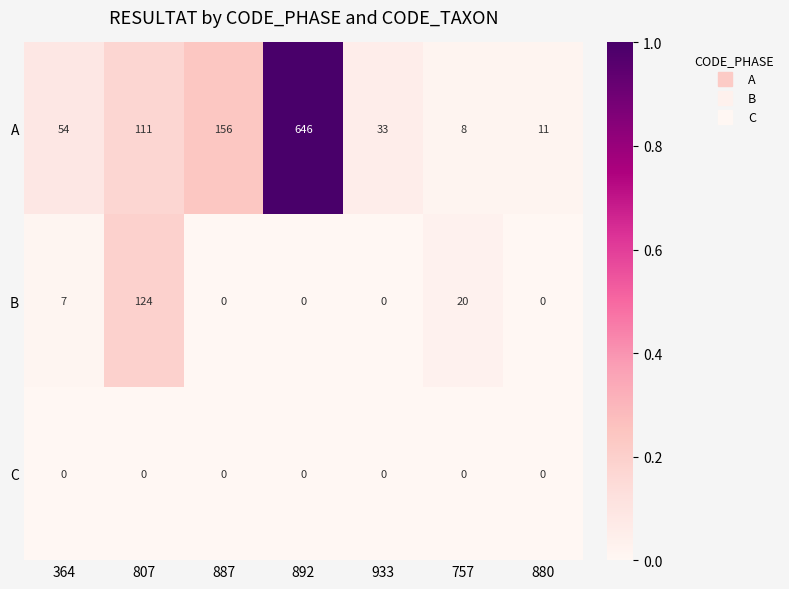

At how many categories does at least one series exceed 0?

7